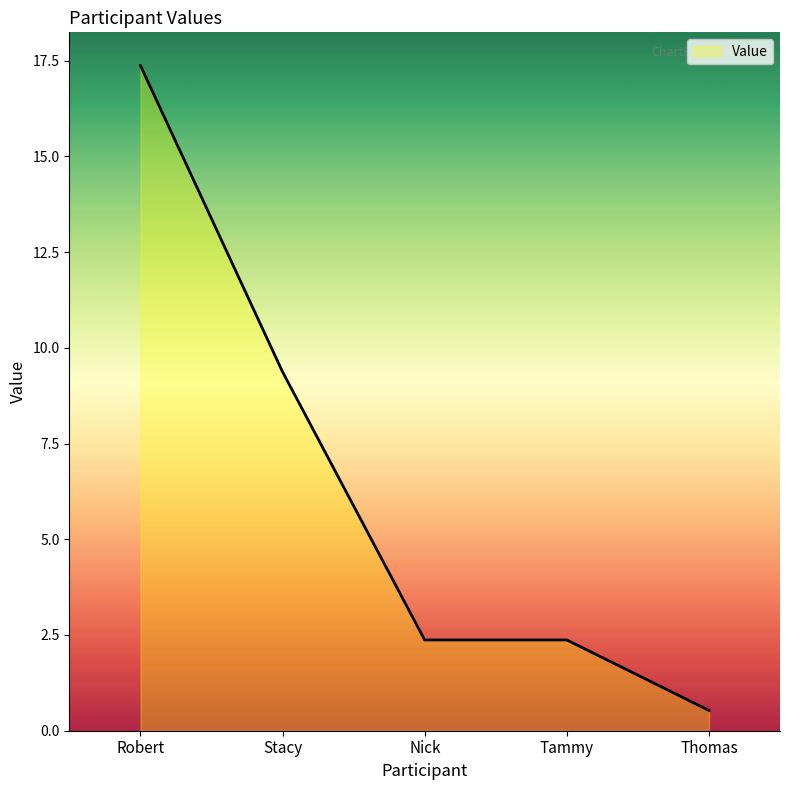

What is the difference between the second highest and minimum values?

8.8